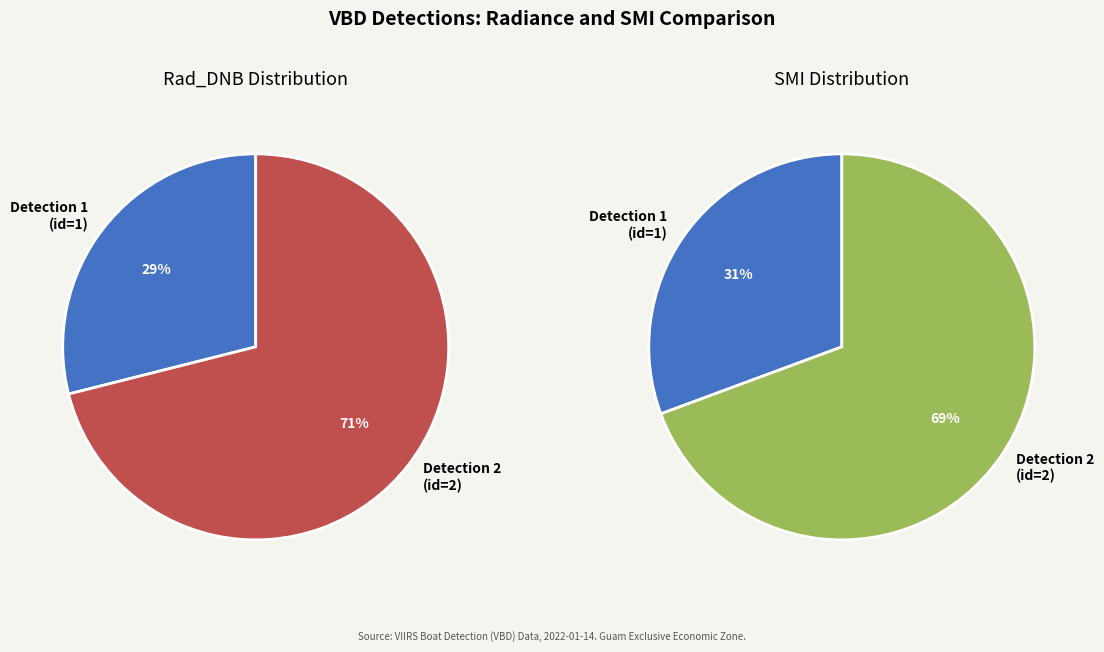

To the nearest percent, what portion does VBD_npp_d20220114_t1514488 (id=2) represent?

71%